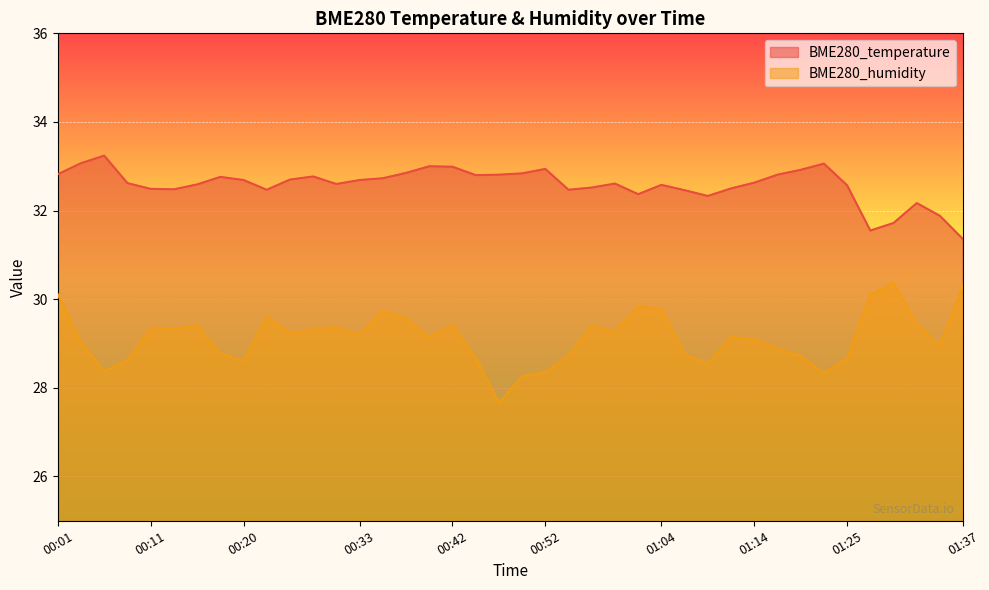

How many lines are shown in the chart?

2